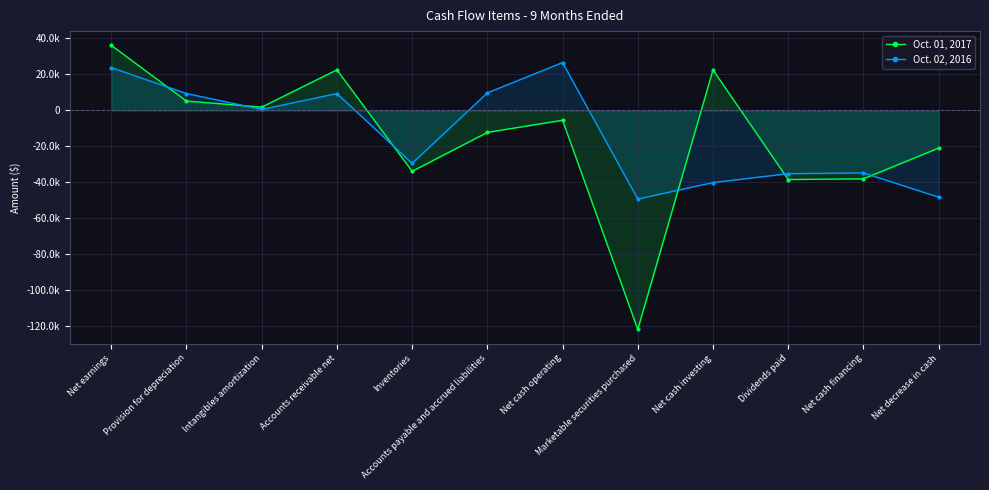

What is the sum of all Oct. 02, 2016 values?

-157345